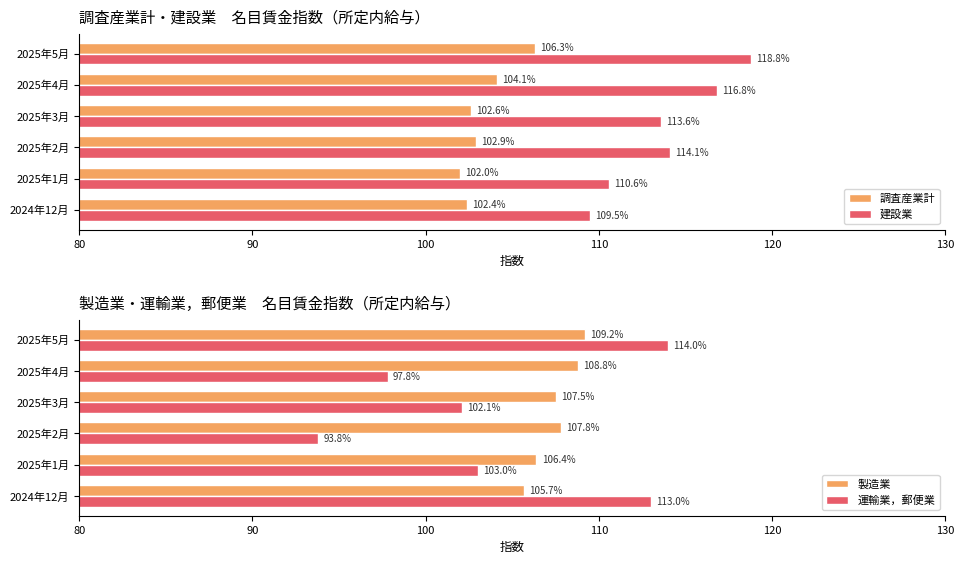

Reading right to left, transcribe all the data shown in this chart.

調査産業計: 106.3	104.1	102.6	102.9	102.0	102.4
建設業: 118.8	116.8	113.6	114.1	110.6	109.5
製造業: 109.2	108.8	107.5	107.8	106.4	105.7
運輸業，郵便業: 114.0	97.8	102.1	93.8	103.0	113.0